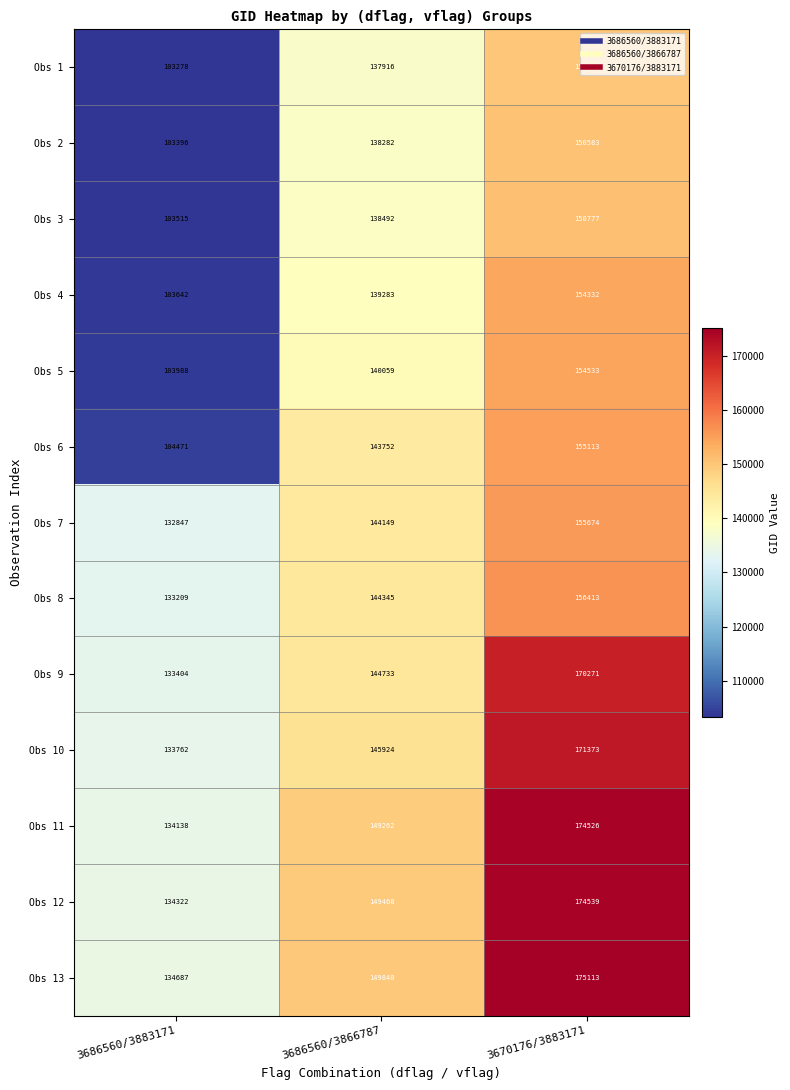

Rank the series at 3686560/3883171 from lowest to highest value.

Obs 1, Obs 2, Obs 3, Obs 4, Obs 5, Obs 6, Obs 7, Obs 8, Obs 9, Obs 10, Obs 11, Obs 12, Obs 13